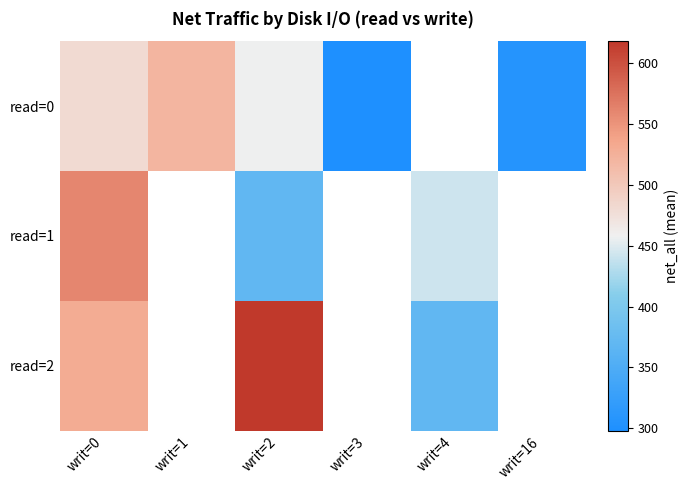

At how many categories does at least one series exceed 341?

4